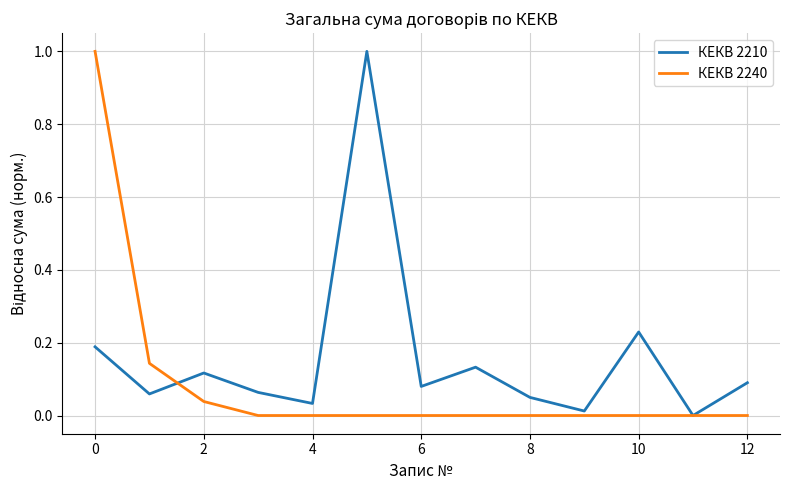

What is the greatest value displayed?

1.0